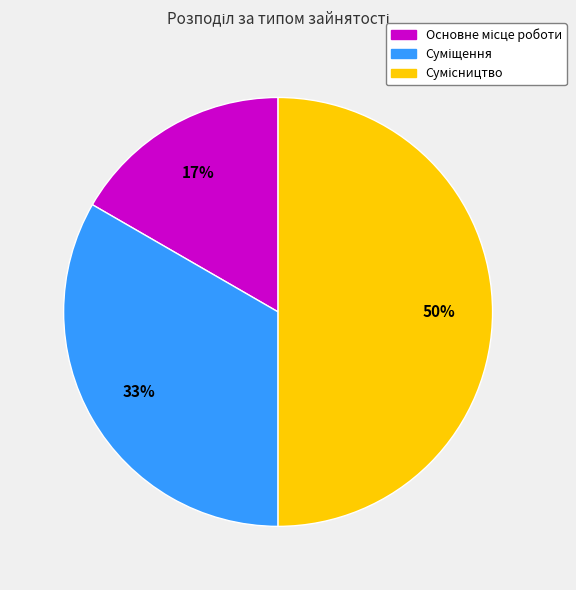

To the nearest percent, what is the average slice percentage?

33%